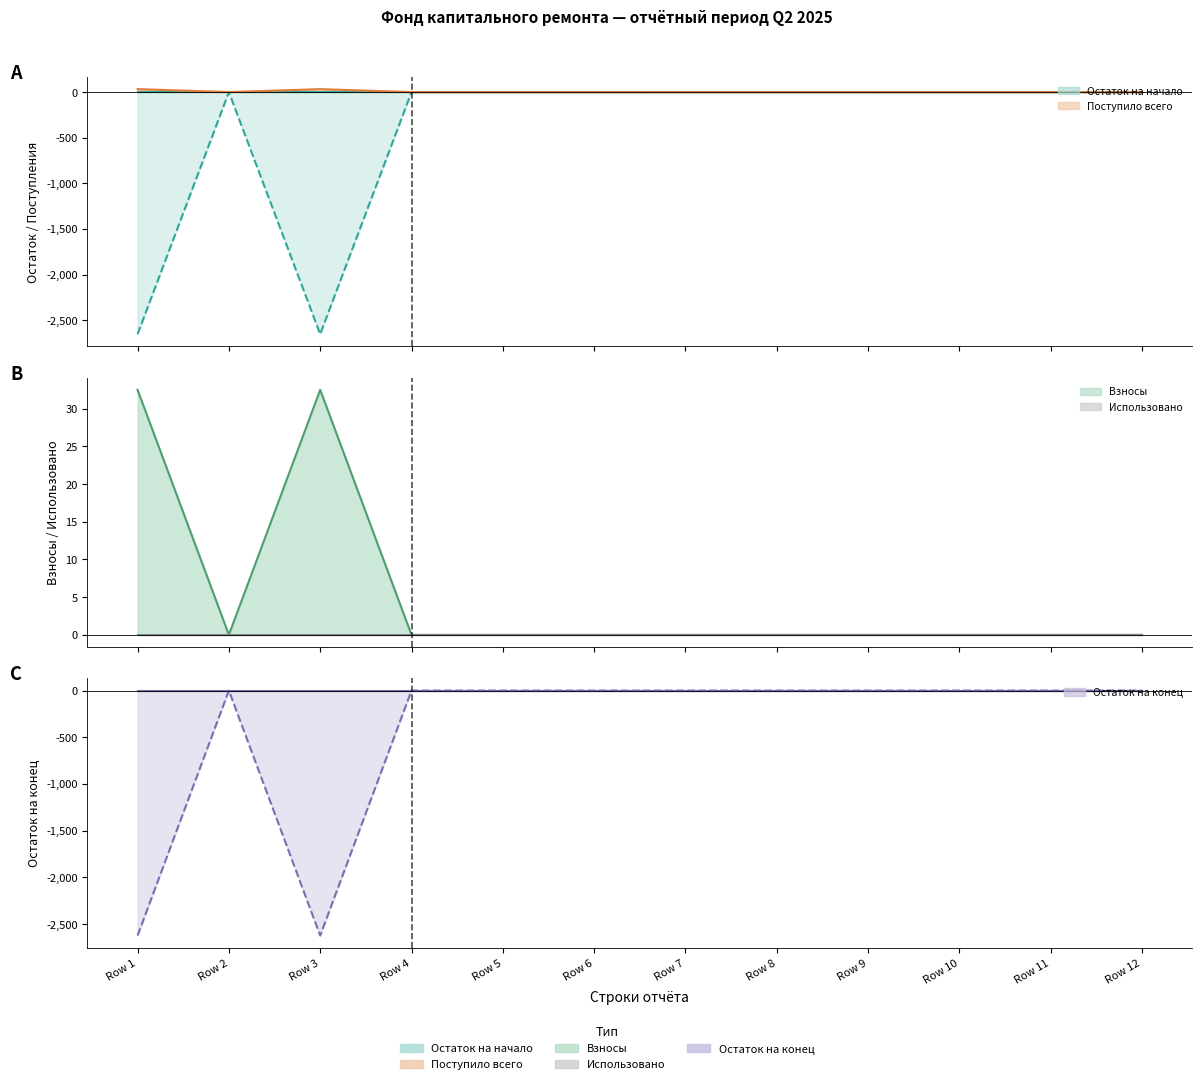

What is the sum of all Остаток на начало values?

-5307.3